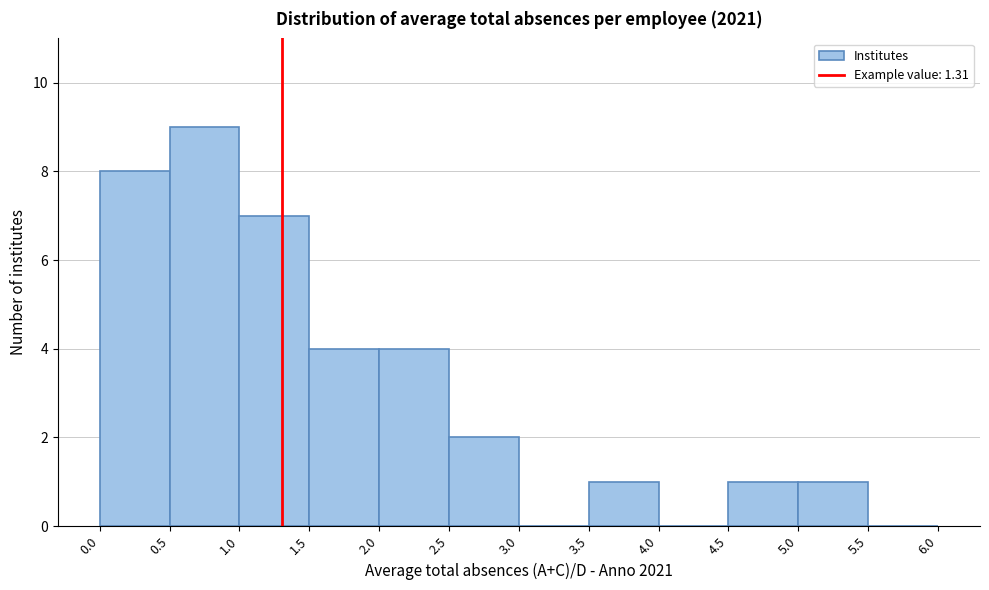

Reading left to right, transcribe this chart: for each bar, give the range it covers on the x-axis and its height. The values are not printed on the chart, so give them approximately, as read against the axis.

0.0 to 0.5: 8
0.5 to 1.0: 9
1.0 to 1.5: 7
1.5 to 2.0: 4
2.0 to 2.5: 4
2.5 to 3.0: 2
3.0 to 3.5: 0
3.5 to 4.0: 1
4.0 to 4.5: 0
4.5 to 5.0: 1
5.0 to 5.5: 1
5.5 to 6.0: 0